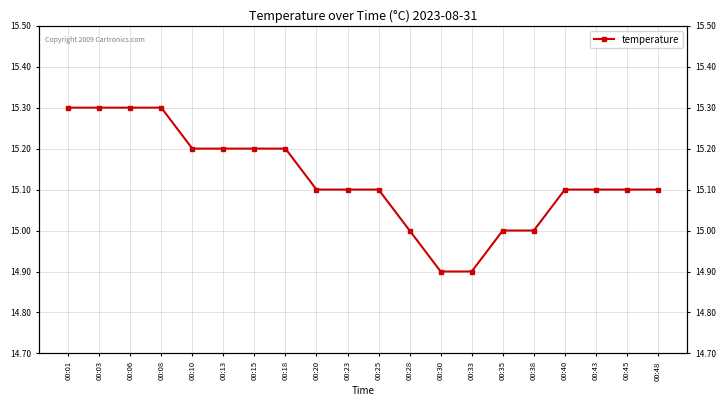

Rank the categories by value from highest to lowest.

00:01, 00:03, 00:06, 00:08, 00:10, 00:13, 00:15, 00:18, 00:20, 00:23, 00:25, 00:40, 00:43, 00:45, 00:48, 00:28, 00:35, 00:38, 00:30, 00:33